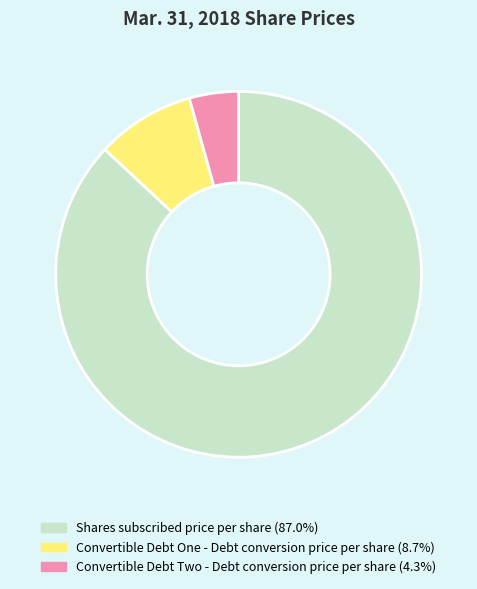

Count the number of slices in the pie.

3